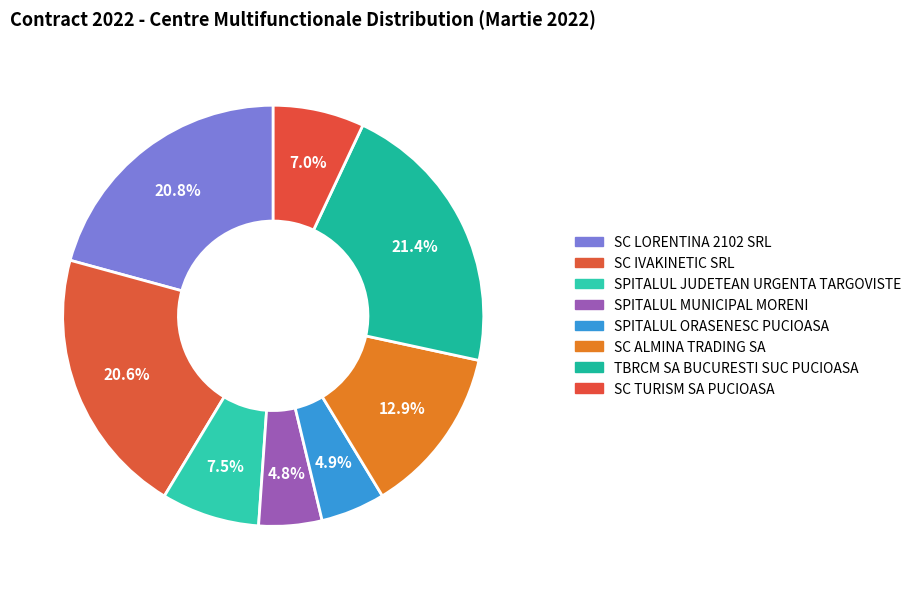

How many segments does this pie chart have?

8